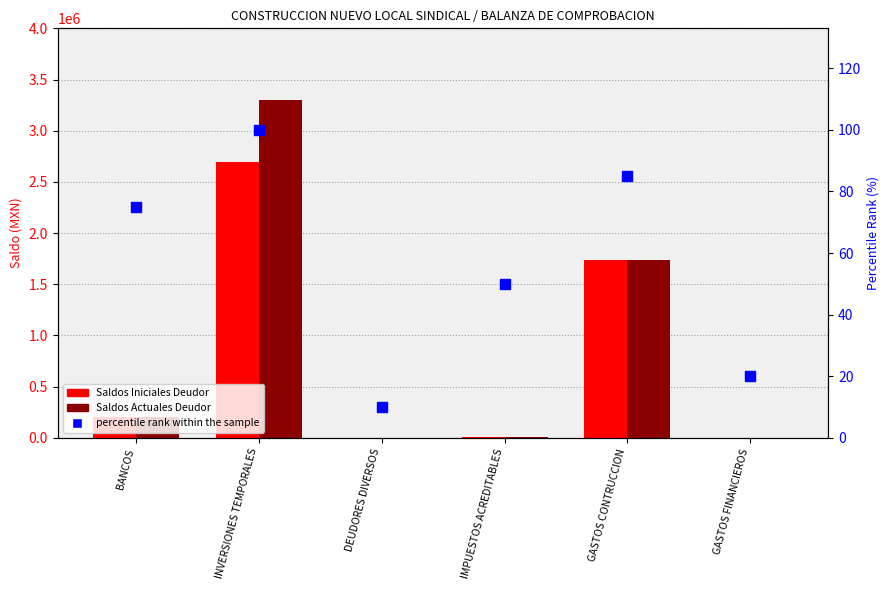

What is the total value across all series at GASTOS FINANCIEROS?

70.4